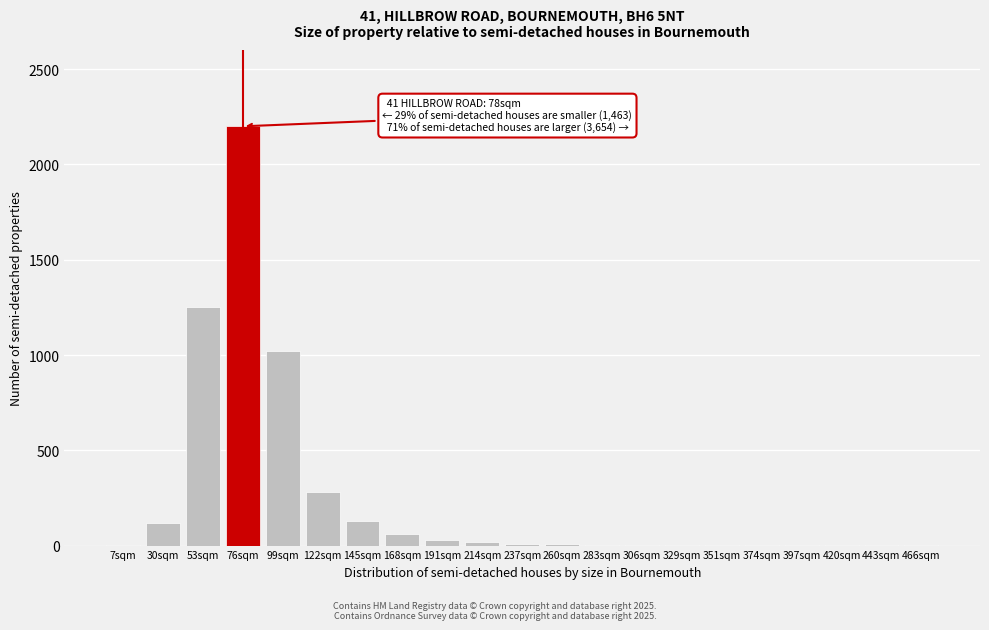

What is the sum of all values?

5150